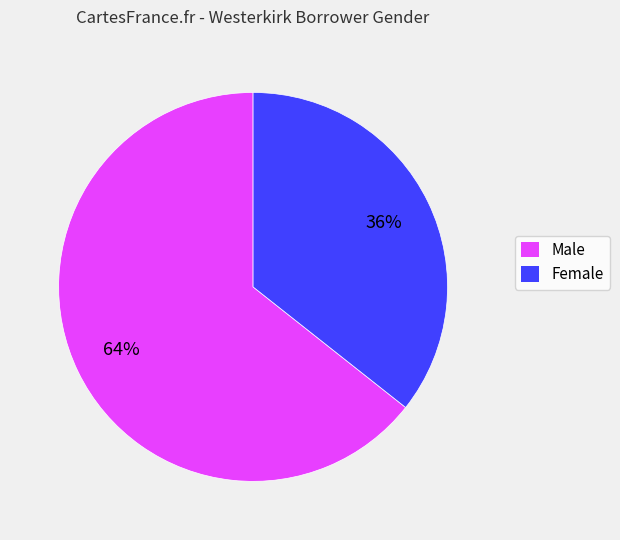

To the nearest percent, what is the average slice percentage?

50%